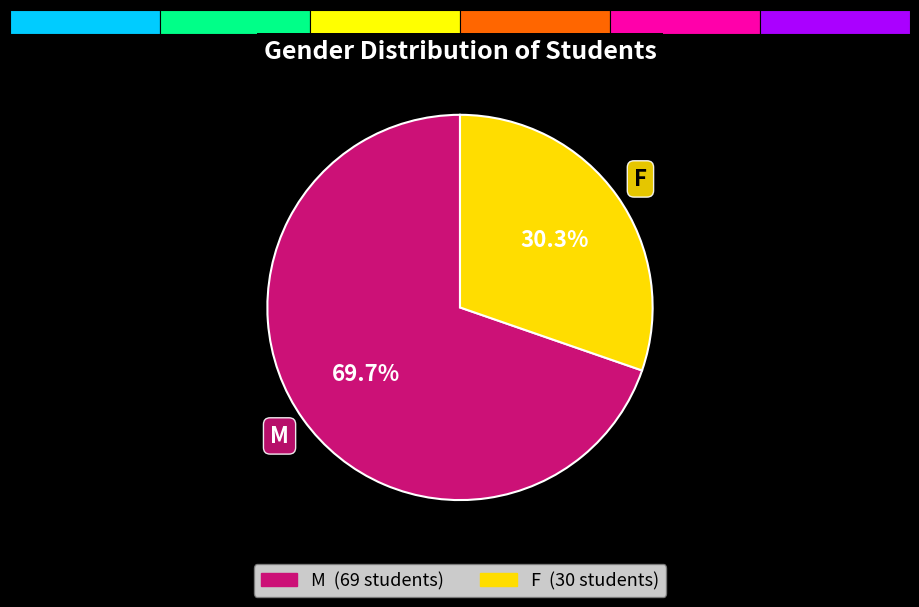

The F slice represents 30% of the pie. True or false?

True